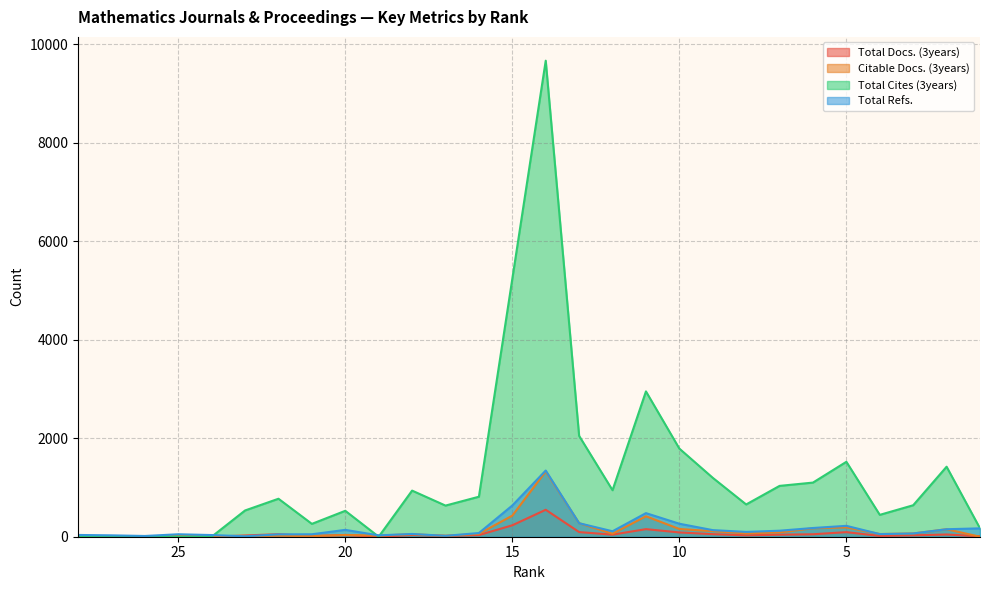

True or false: Total Refs. has a value of 93 at 9.

False